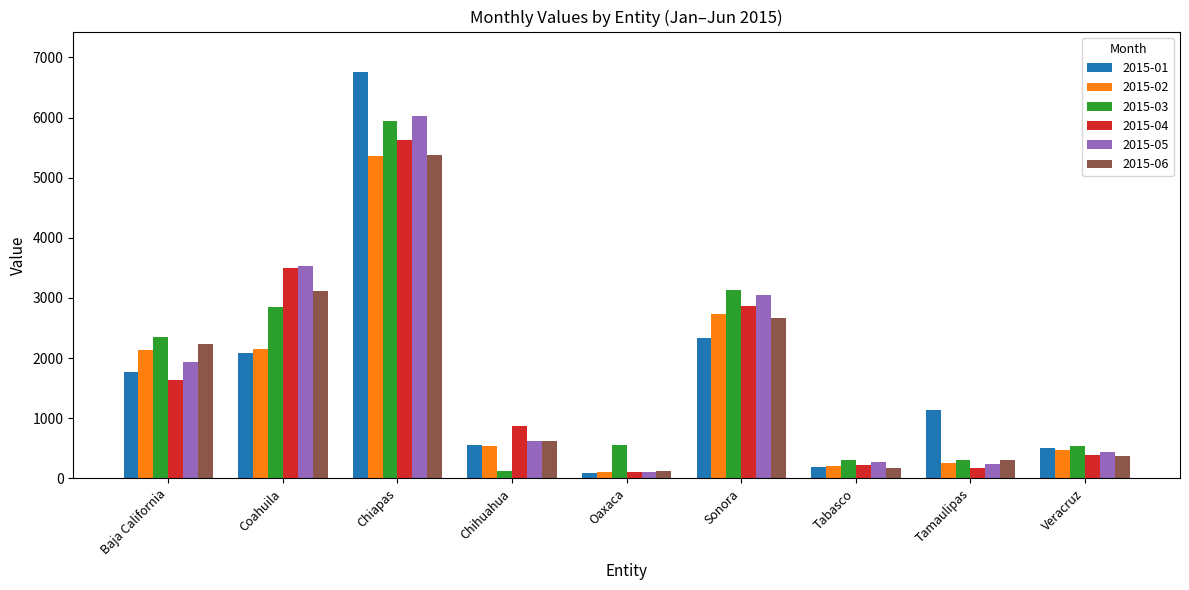

How many distinct data groups are displayed?

6